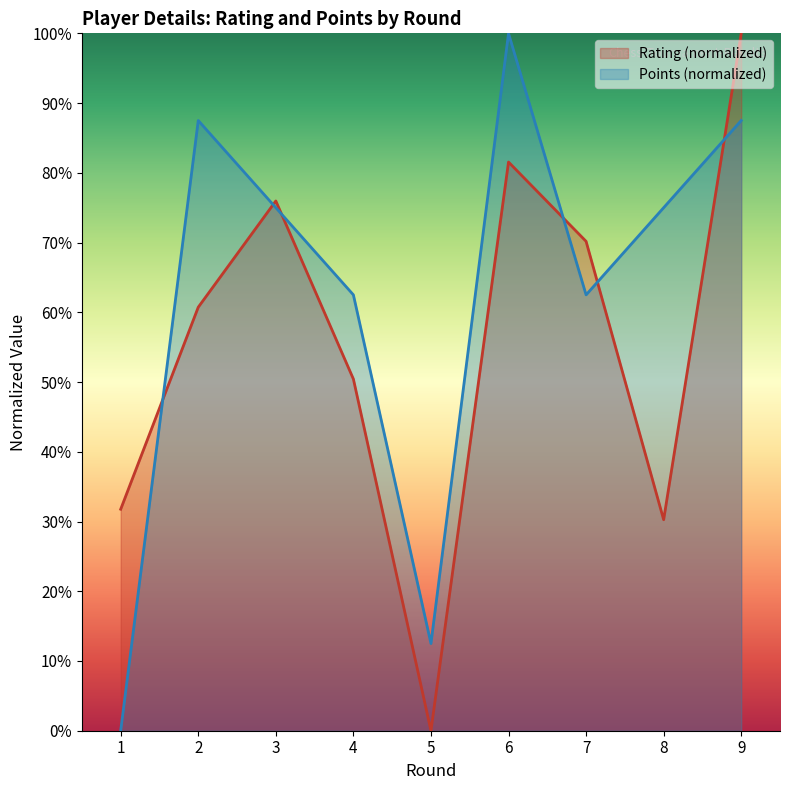

How many interior local peaks does the Points series have?

2